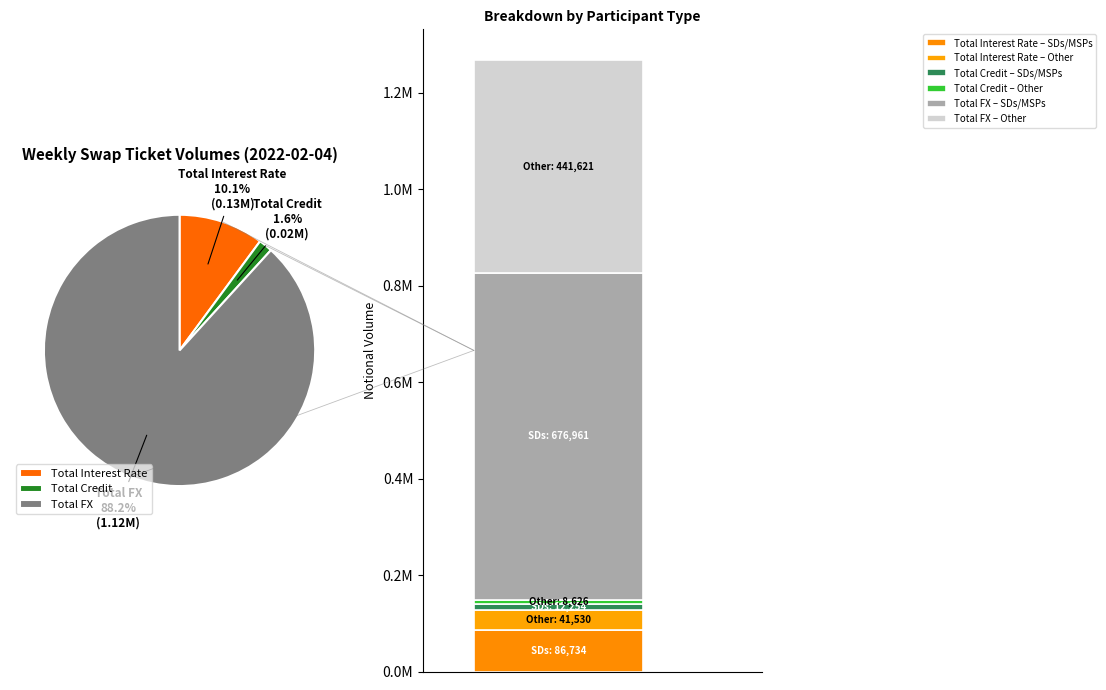

Combined, do Total Credit and Total Interest Rate account for over 50%?

No